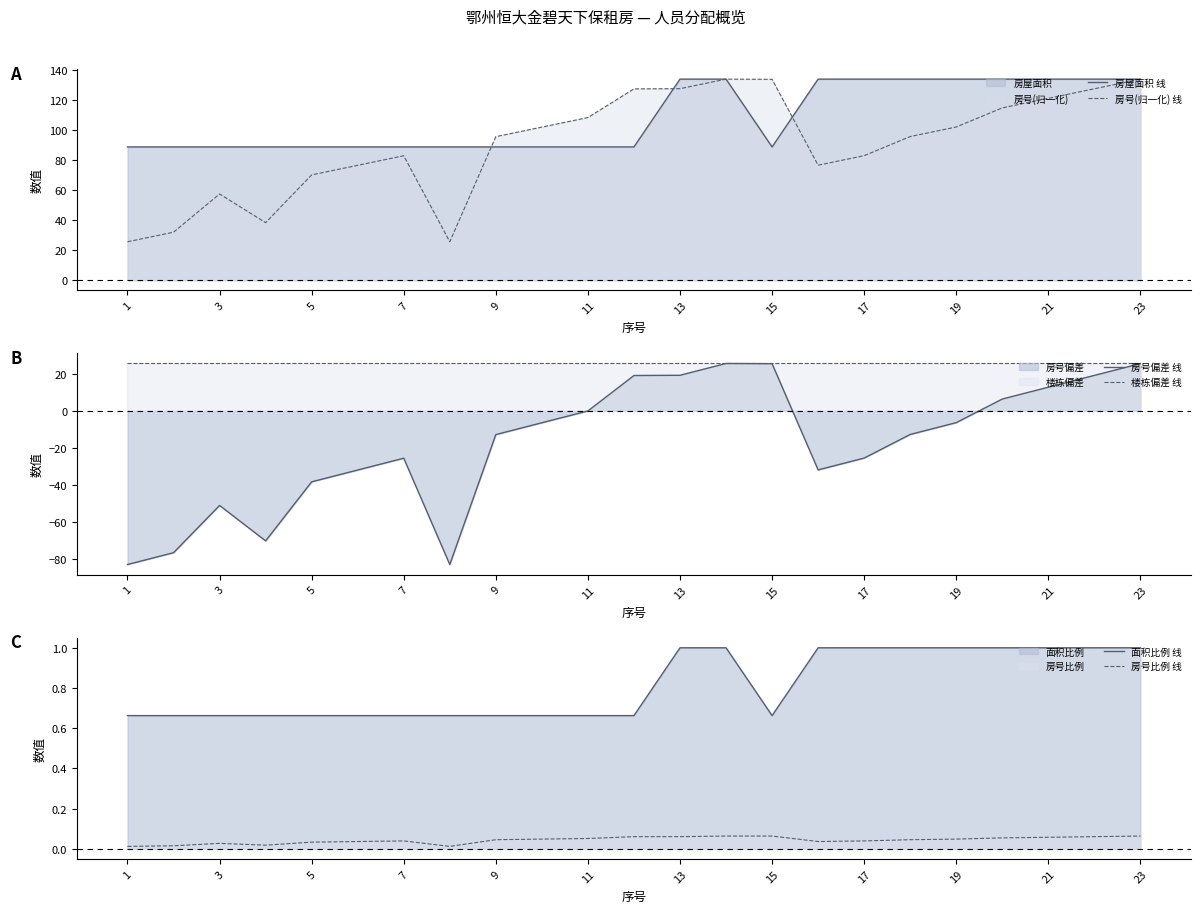

At which label is 房屋面积 线 closest to 111?

1